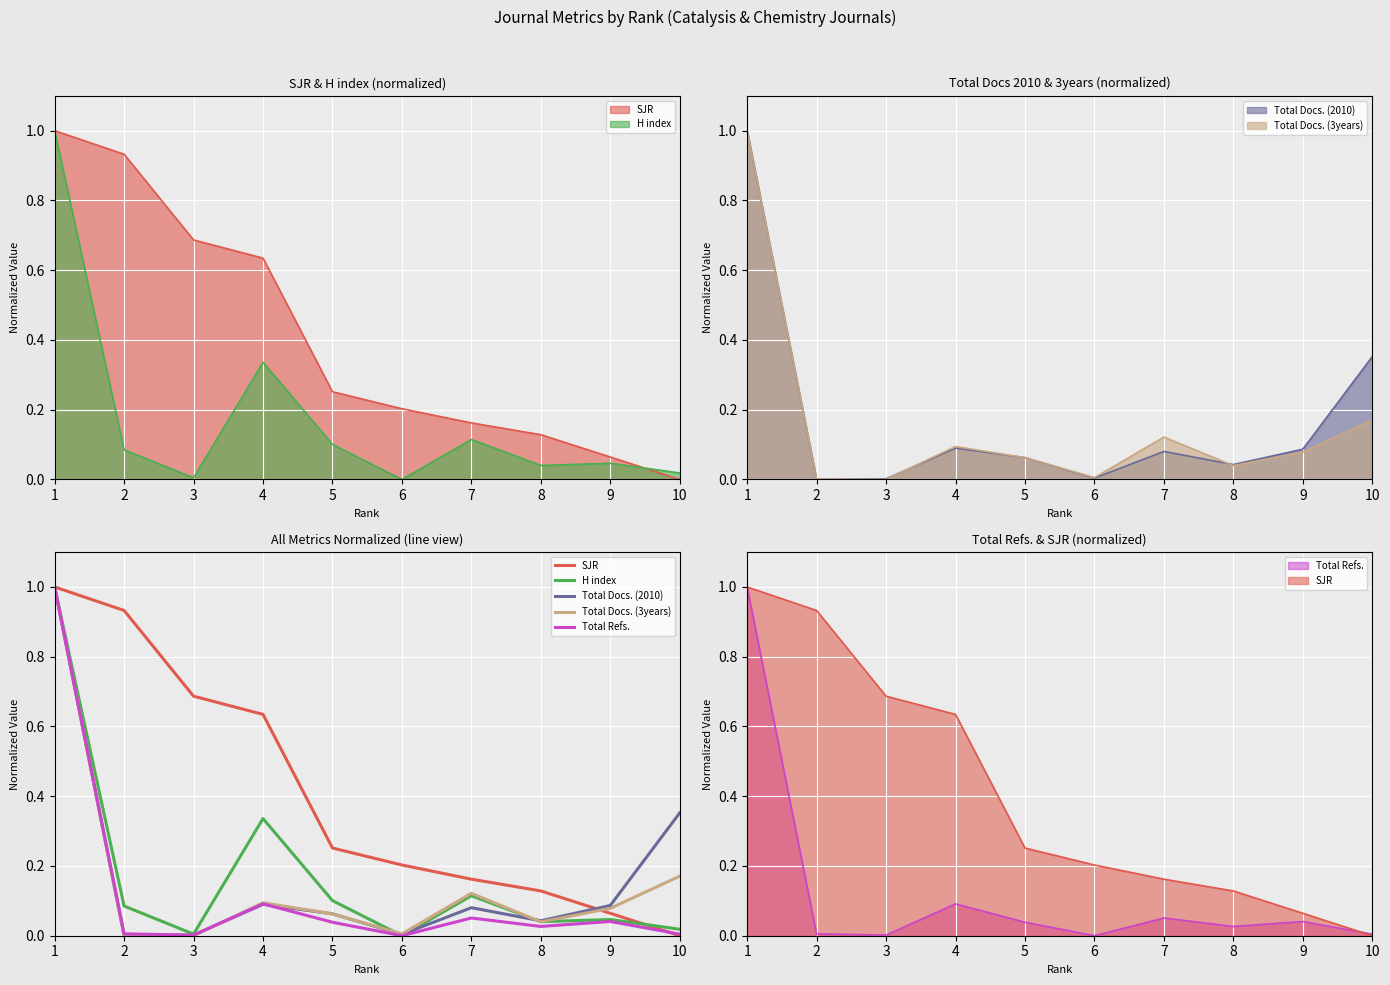

True or false: Total Docs. (2010) has a value of 0.0 at 8.

True